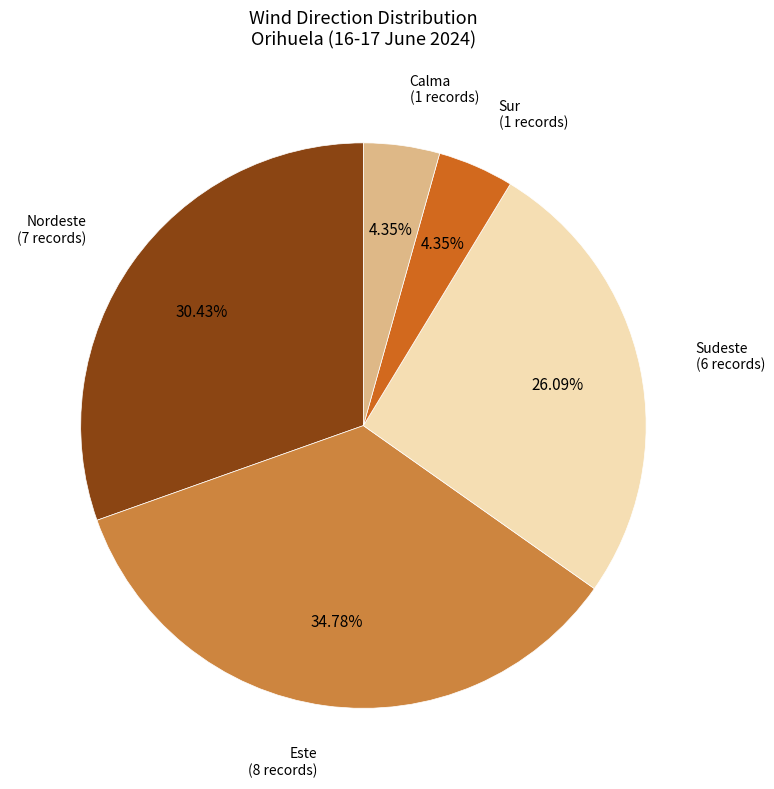

Is there any slice that represents more than half of the pie?

No